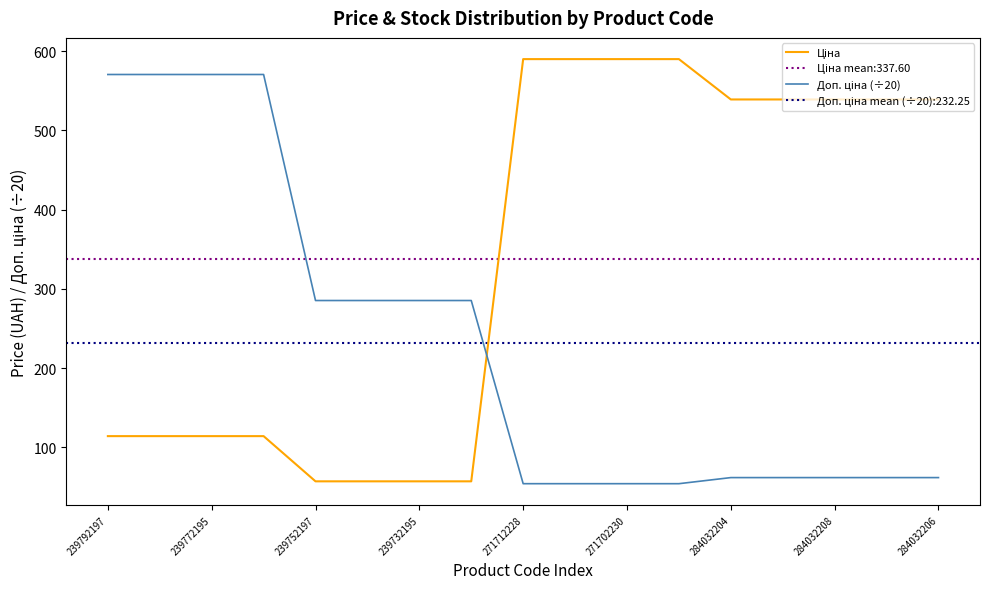

At which category is the sum across all series the highest?

239792197